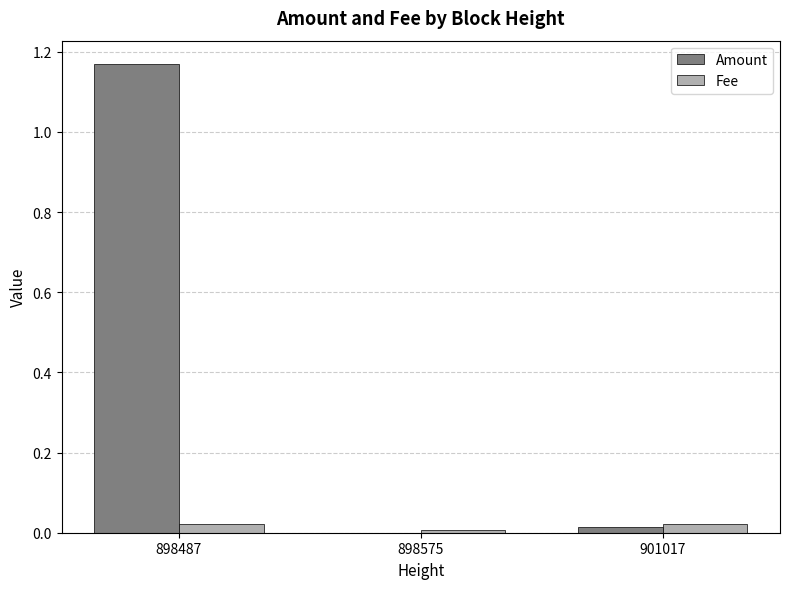

What is the sum of all Fee values?

0.1